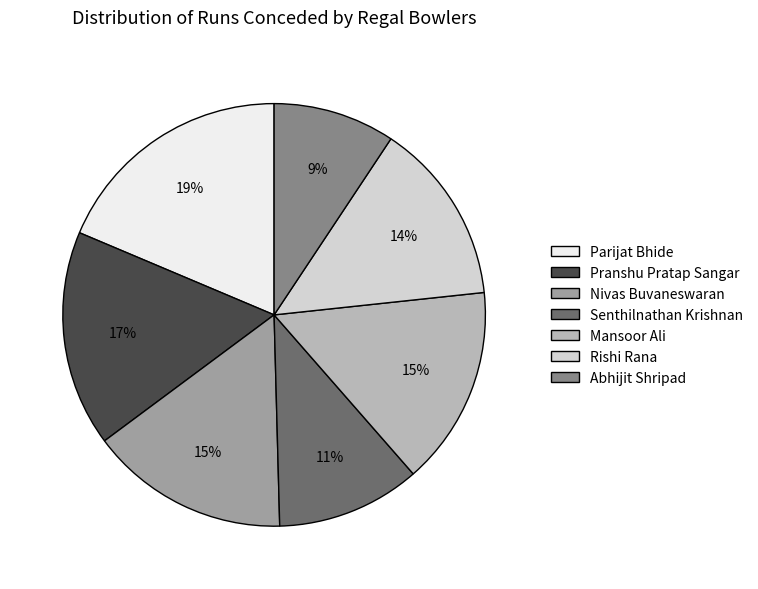

The Abhijit Shripad slice represents 2% of the pie. True or false?

False